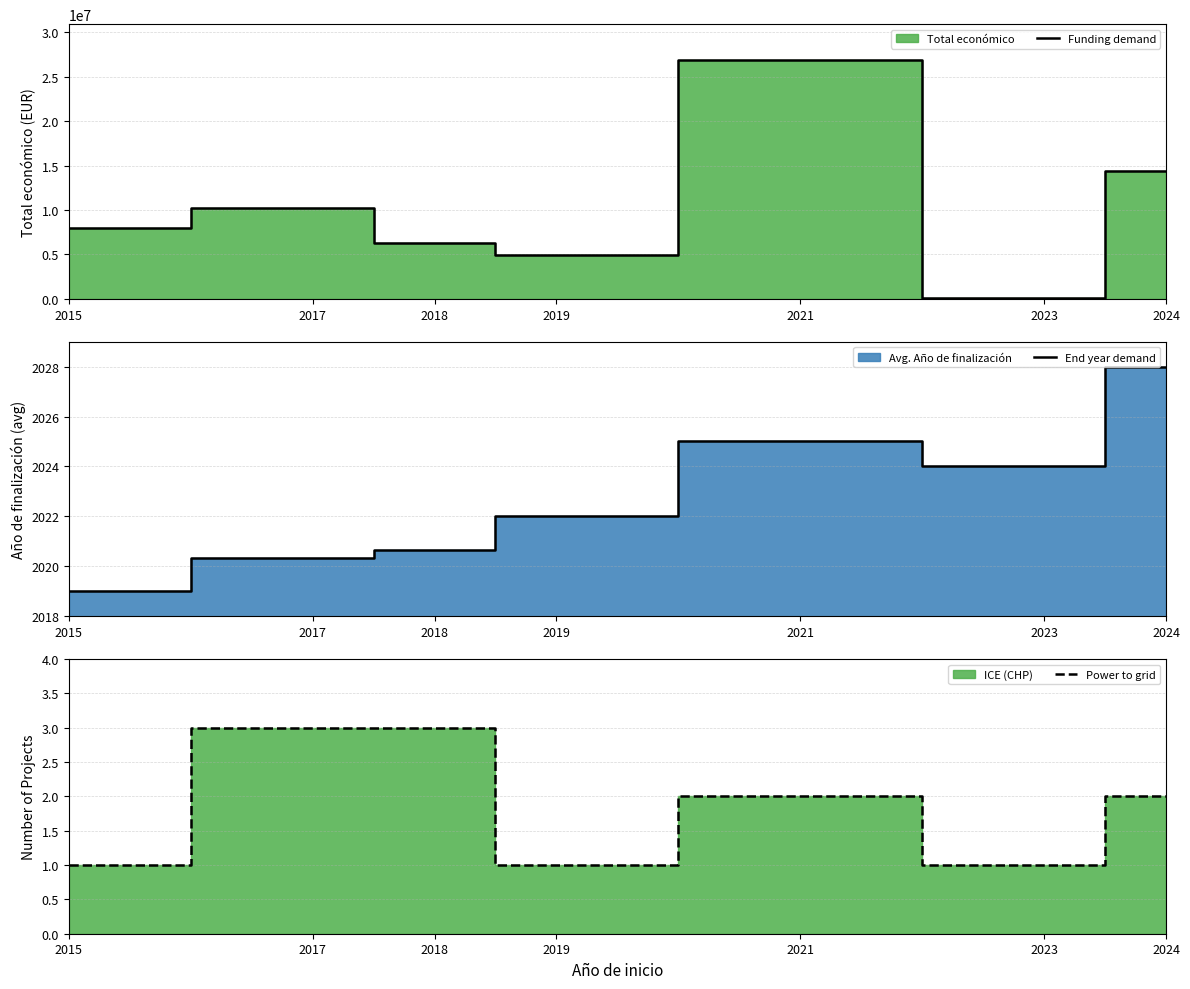

What is the smallest value displayed?

1.0